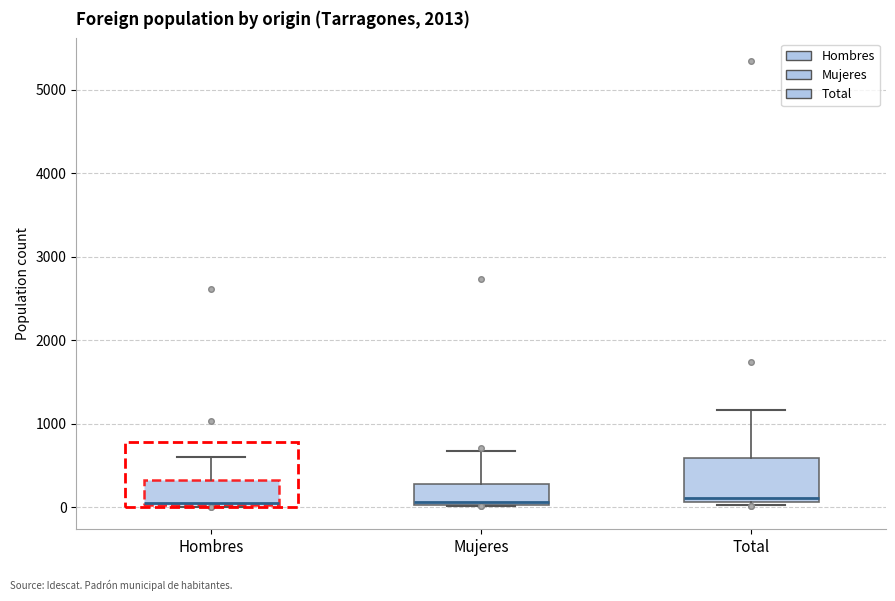

Reading left to right, read every box against the y-axis: the position of its median line, the range the box covers, and the ends of its whiskers. The values are not printed on the chart, so give them approximately, as read against the axis.

Hombres: median 0 (drawn on the box's lower edge), box 0 to 300, whiskers 0 to 600
Mujeres: median 100, box 0 to 300, whiskers 0 to 700
Total: median 100 (just above the box's lower edge), box 100 to 600, whiskers 0 to 1200